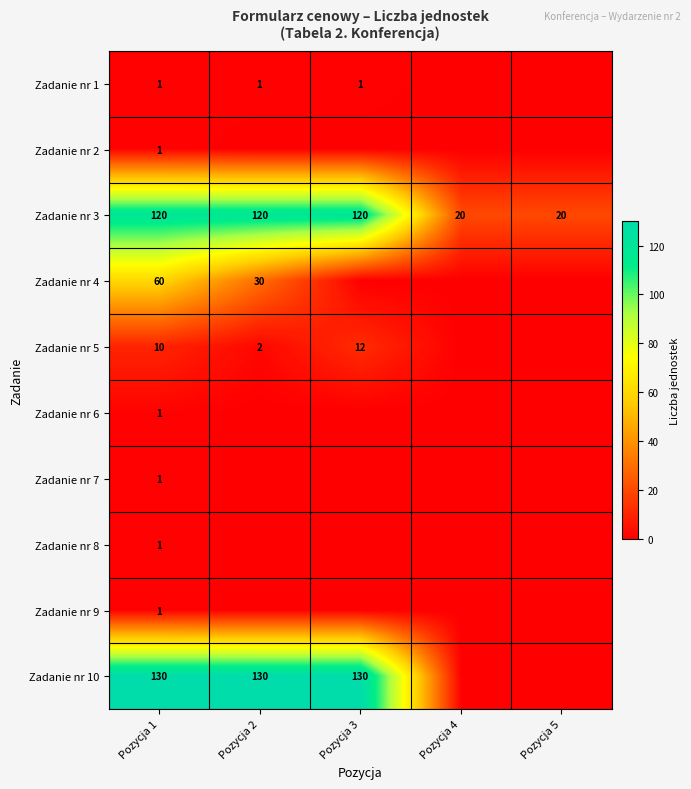

The value of Zadanie nr 10 at Pozycja 2 is 130. True or false?

True